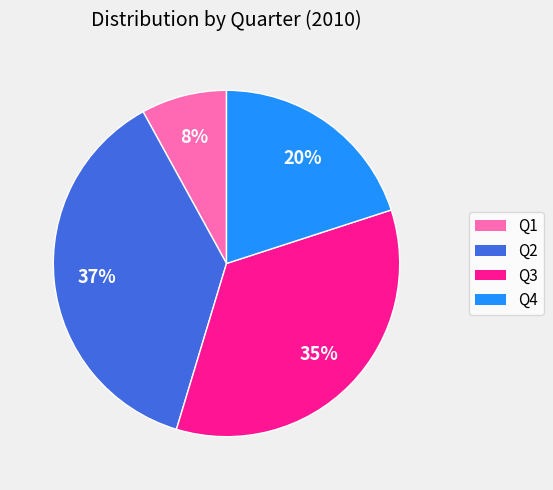

What is the ratio of the value at Q2 to the value at Q3?

1.1